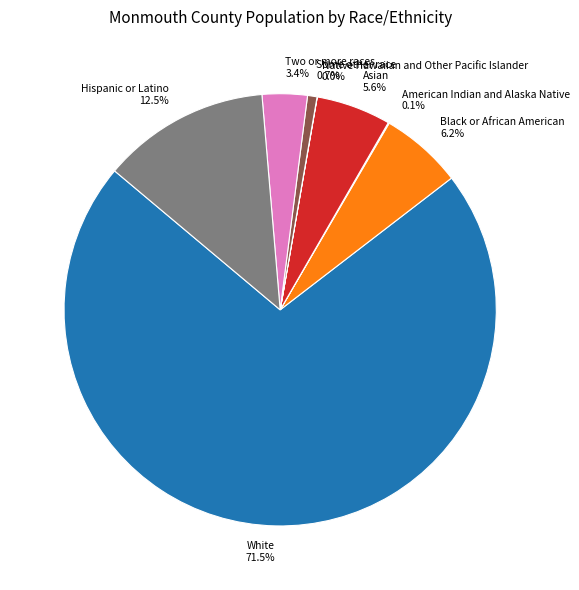

True or false: Some other race accounts for 14% of the total.

False